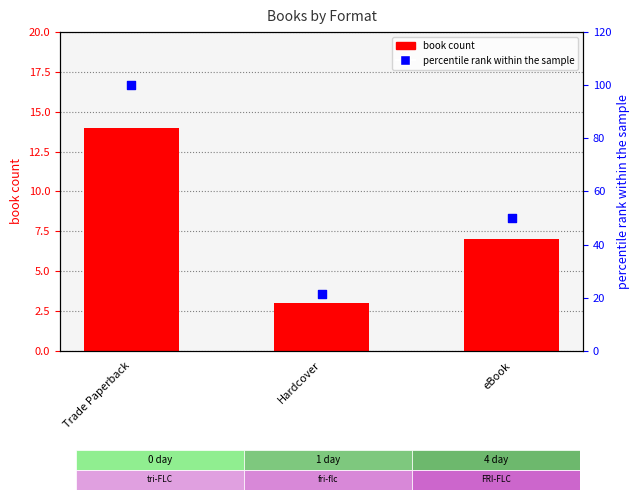

Which series contains the highest Y value?

percentile rank within the sample